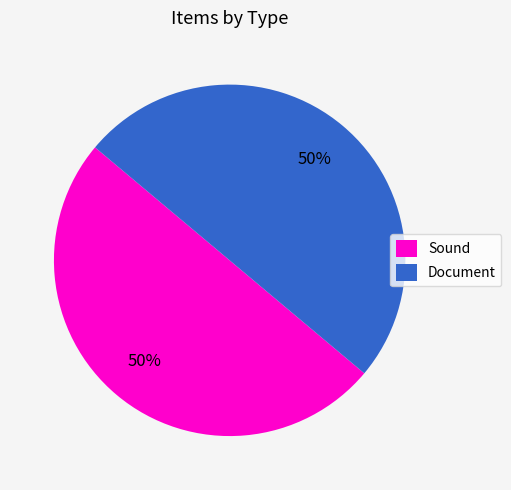

Combined, do Document and Sound account for over 50%?

Yes